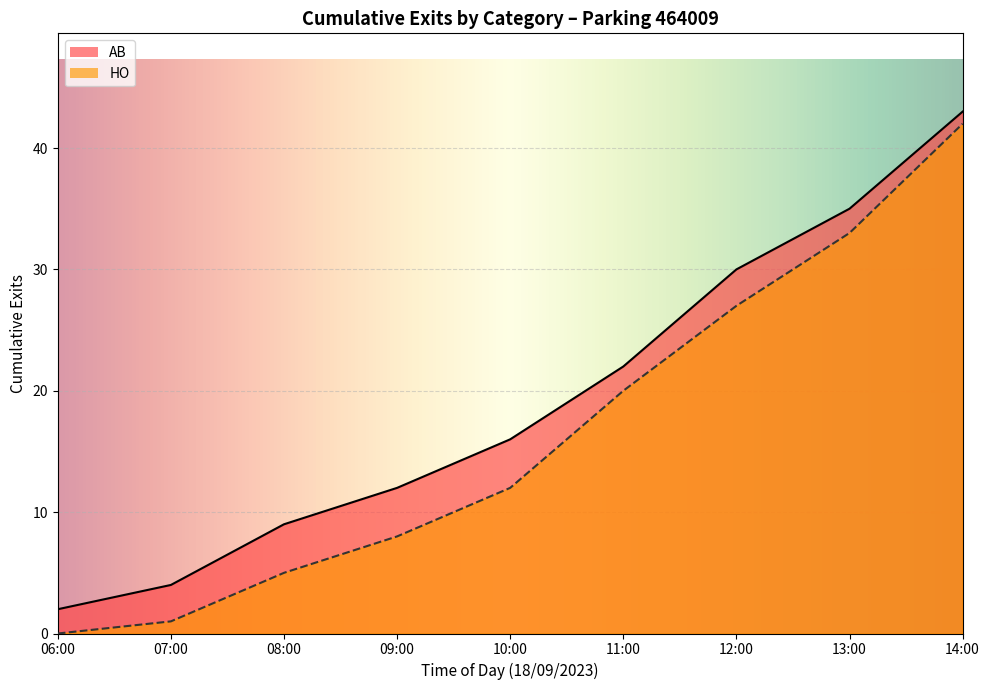

Between 11:30 and 12:30, which is larger?

12:30